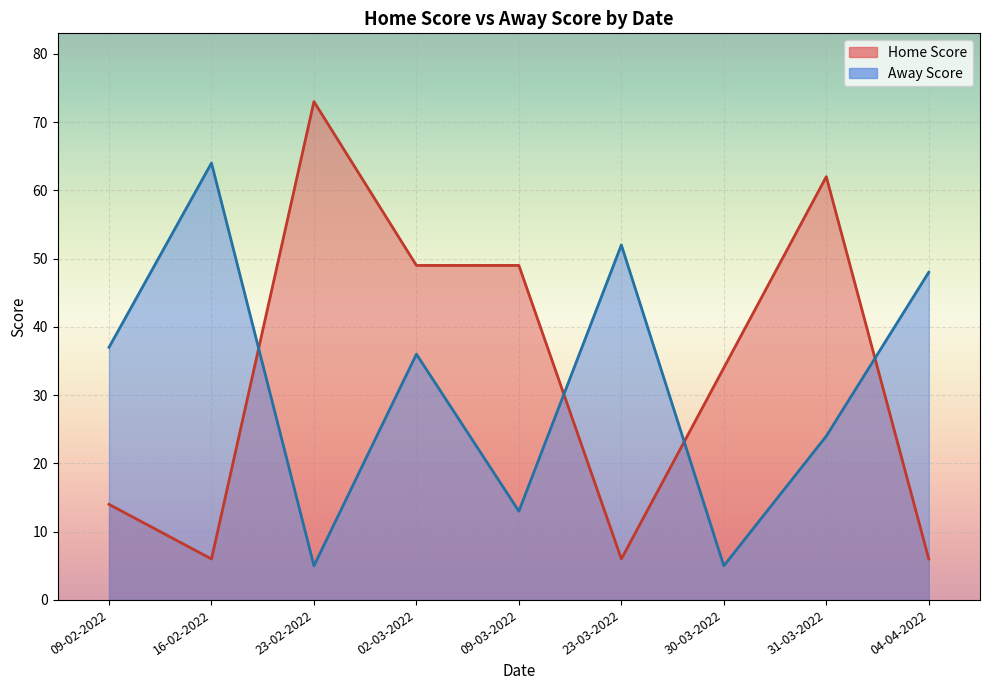

What is the average value of the Home Score series?

33